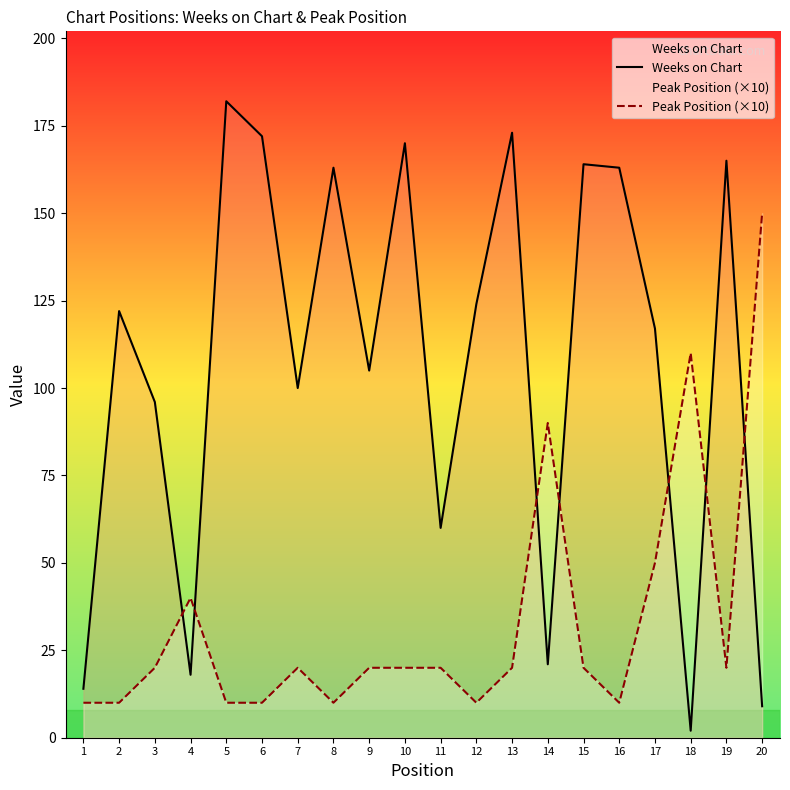

What is the difference between the highest and lowest values at 14?

69